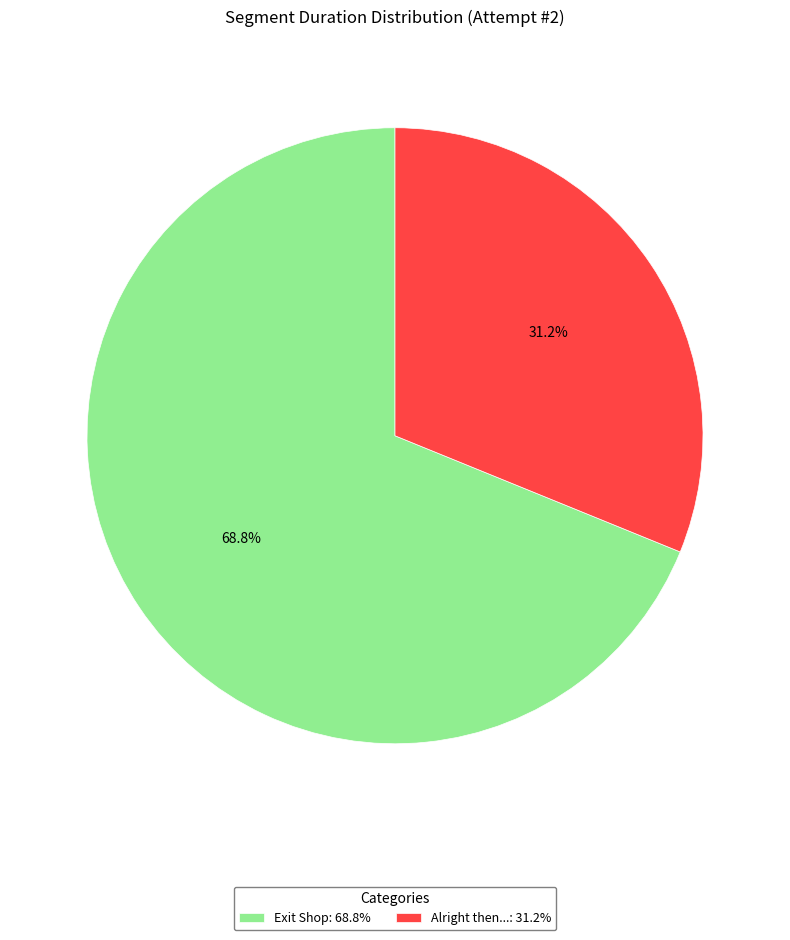

The Alright then... slice represents 39% of the pie. True or false?

False